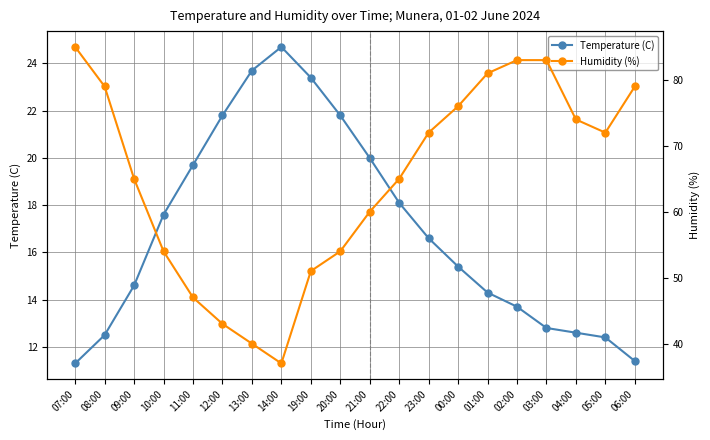

True or false: Humidity (%) and Temperature (C) intersect in this chart.

False